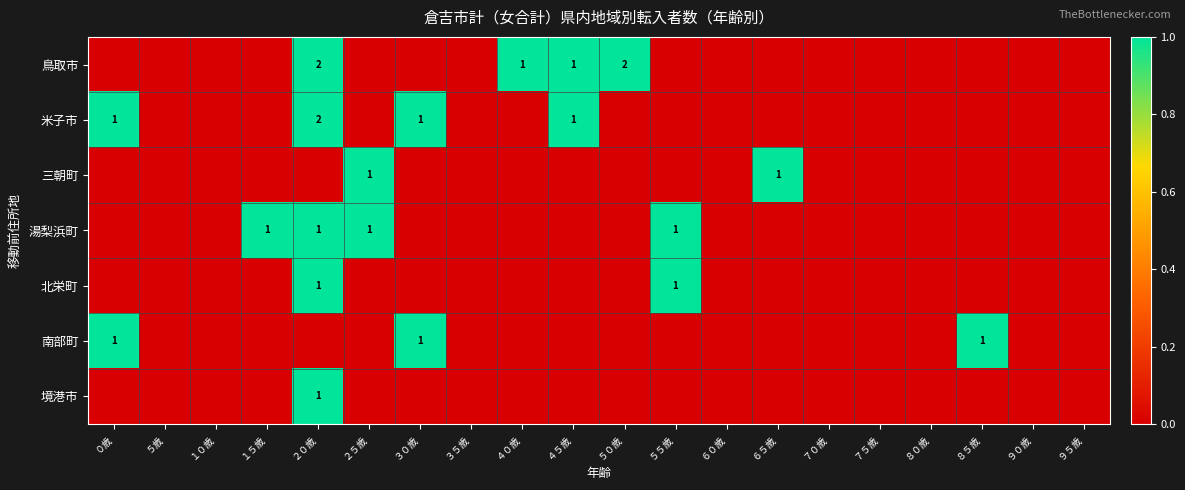

The 米子市 series shows 0 at ４５歳. True or false?

False